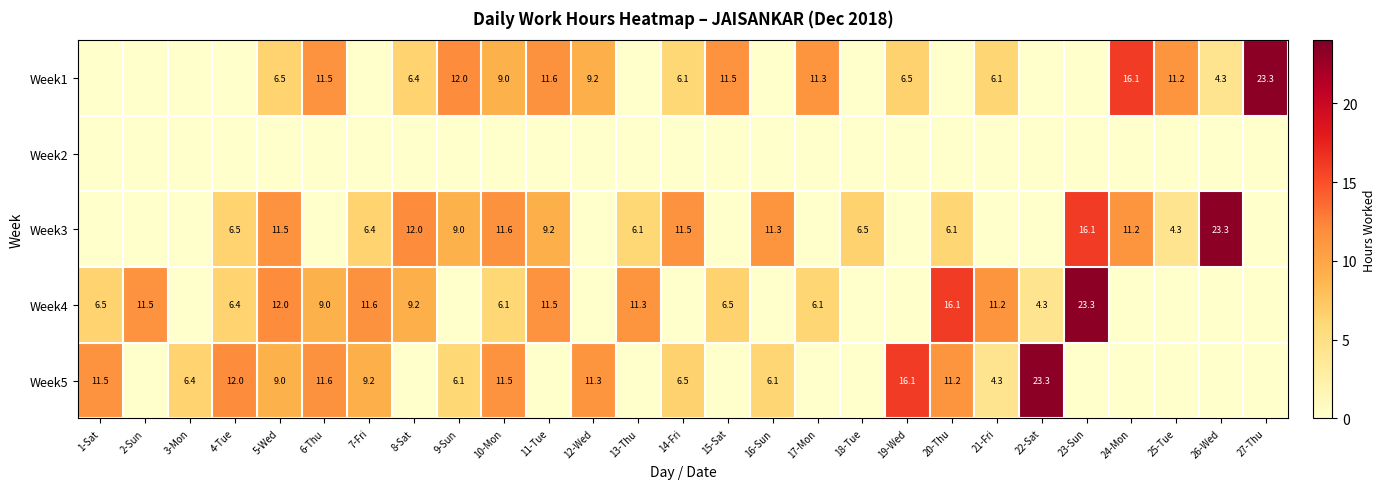

At how many categories does at least one series exceed 11?

25